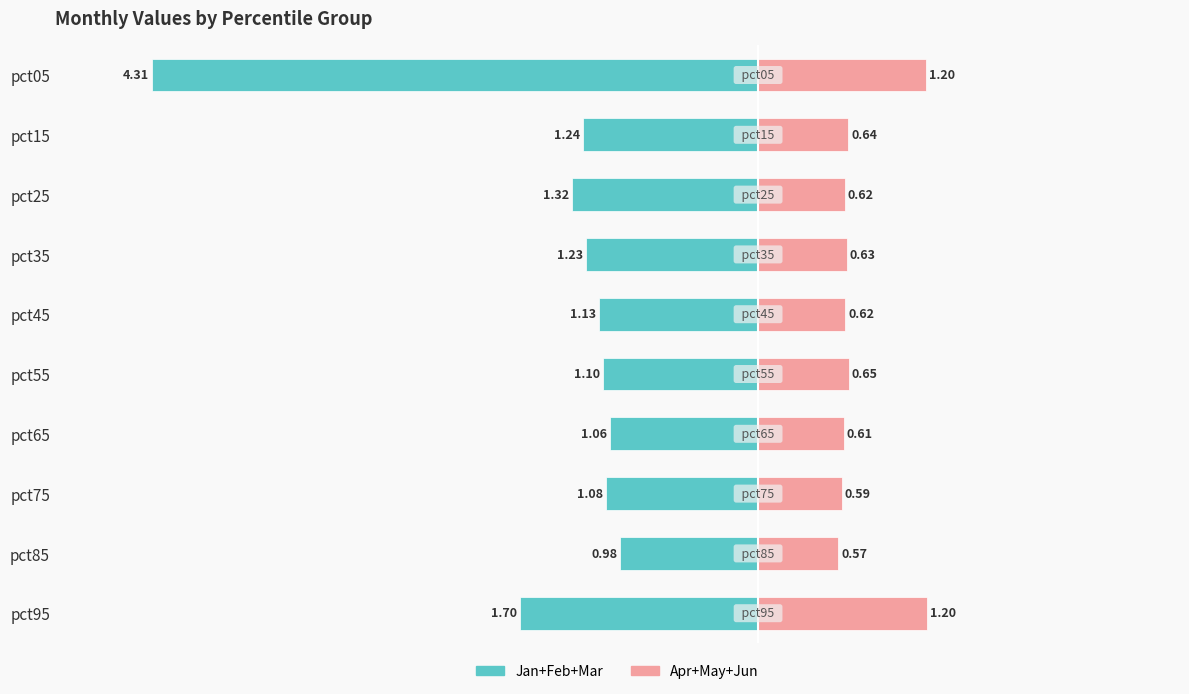

Reading right to left, transcribe all the data shown in this chart.

Jan+Feb+Mar: -1.7	-1.0	-1.1	-1.1	-1.1	-1.1	-1.2	-1.3	-1.2	-4.3
Apr+May+Jun: 1.2	0.6	0.6	0.6	0.6	0.6	0.6	0.6	0.6	1.2